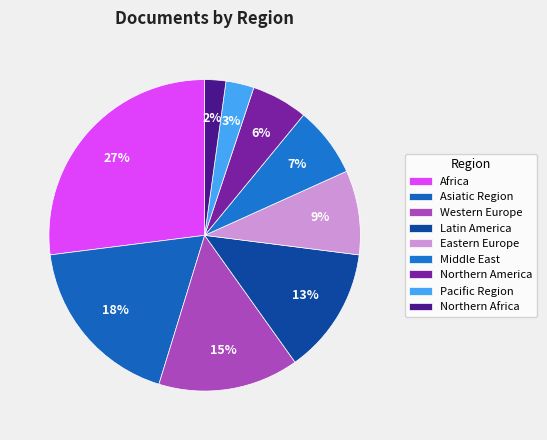

Does Latin America account for over 50% of the chart?

No